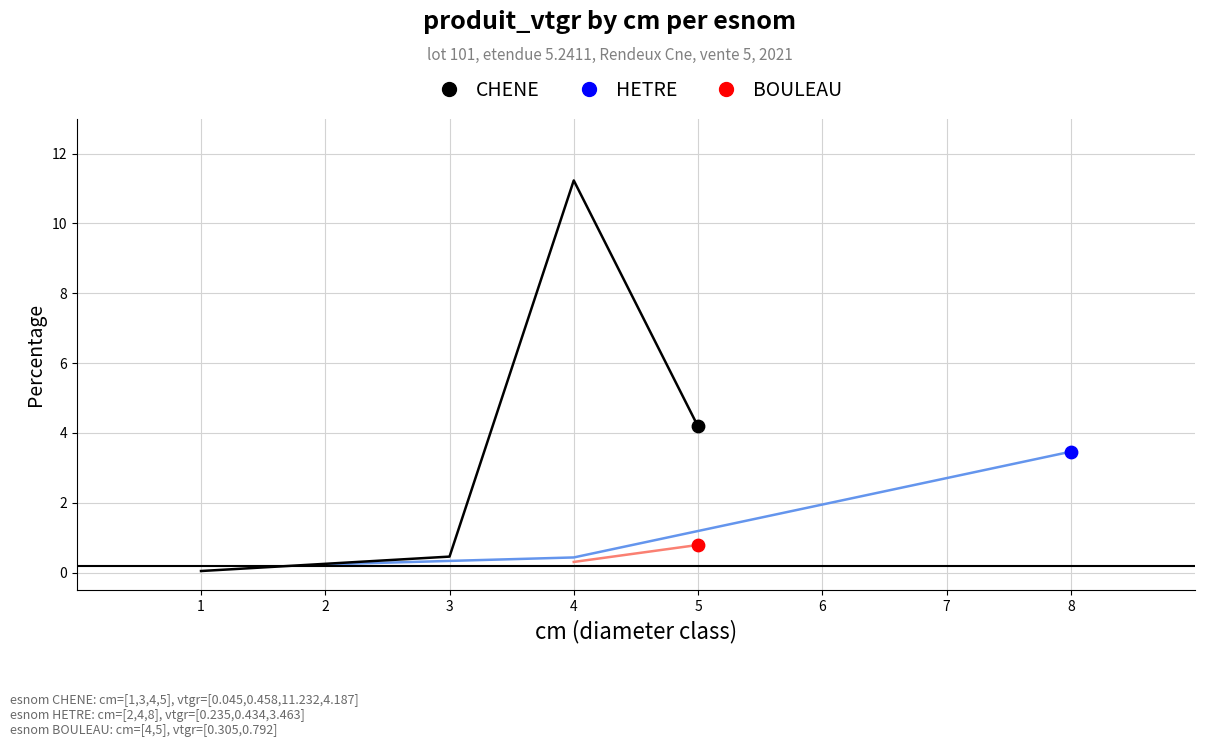

Which series contains the highest Y value?

CHENE